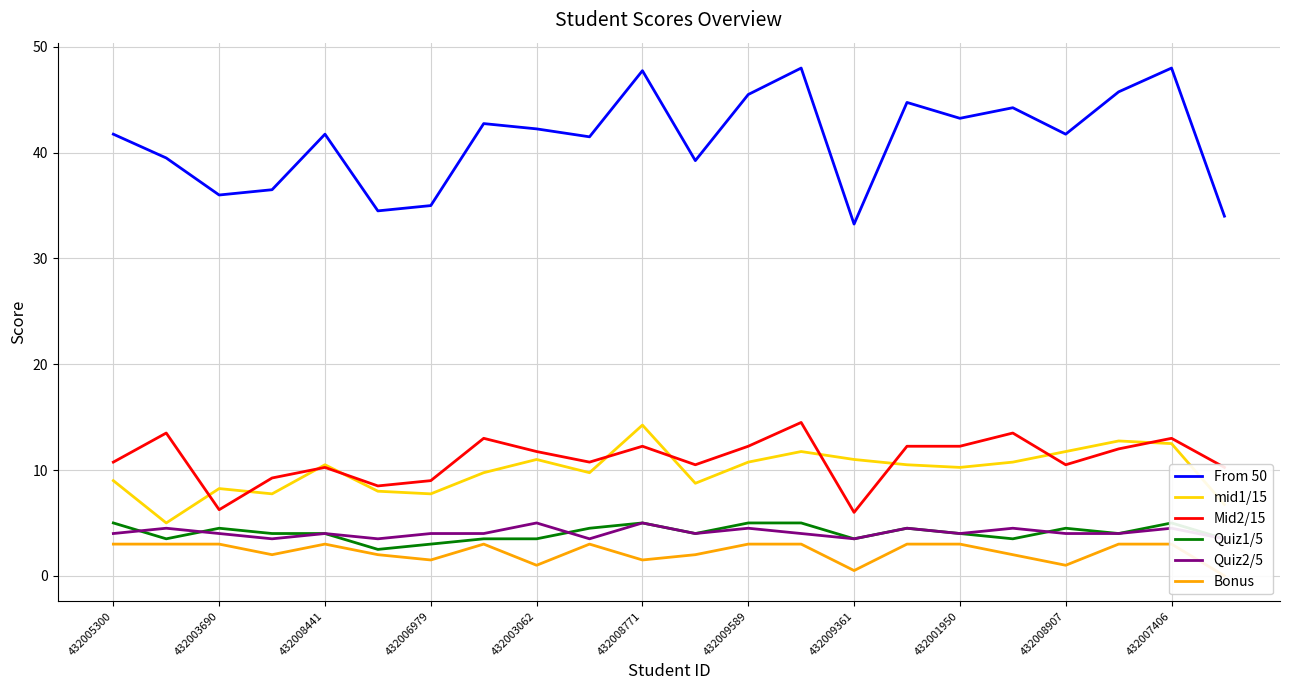

What is the sum of all mid1/15 values?

218.5